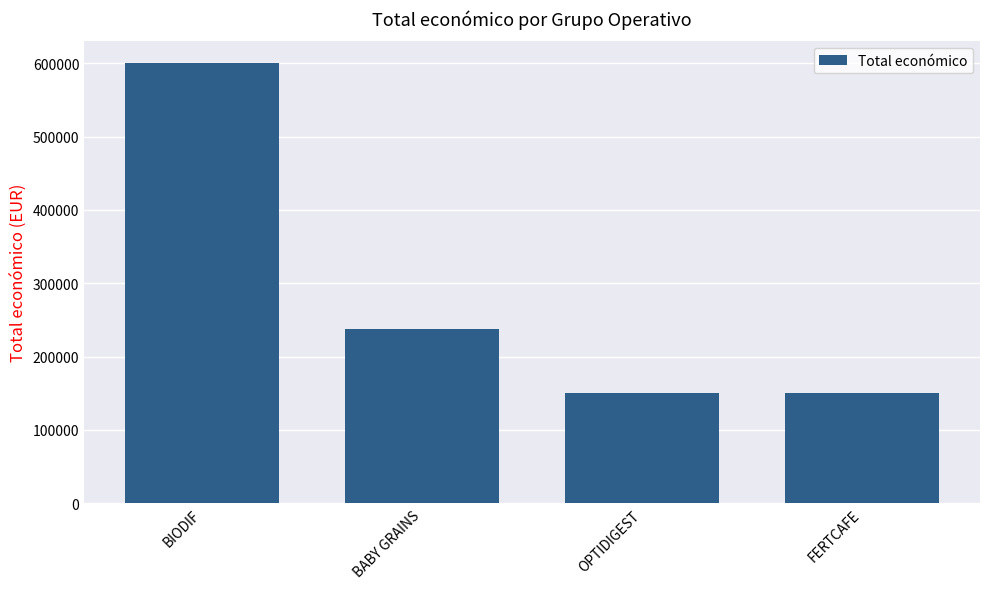

Reading left to right, what are all the values shown in this chart?

BIODIF=599927	BABY GRAINS=237042	OPTIDIGEST=150000	FERTCAFE=150000